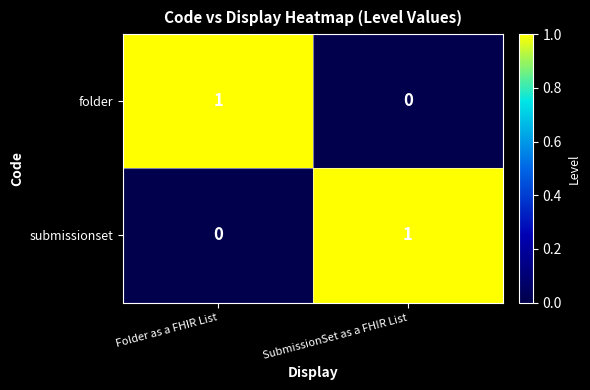

Is it true that folder equals 0 at SubmissionSet as a FHIR List?

True